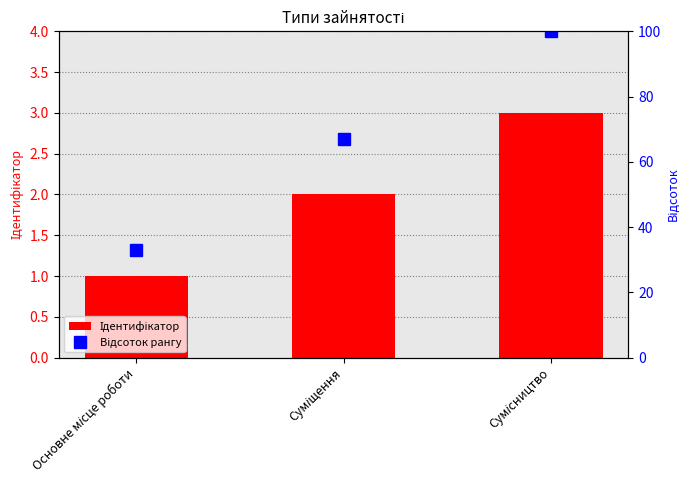

Where does the Ідентифікатор series first go above 2?

Сумісництво